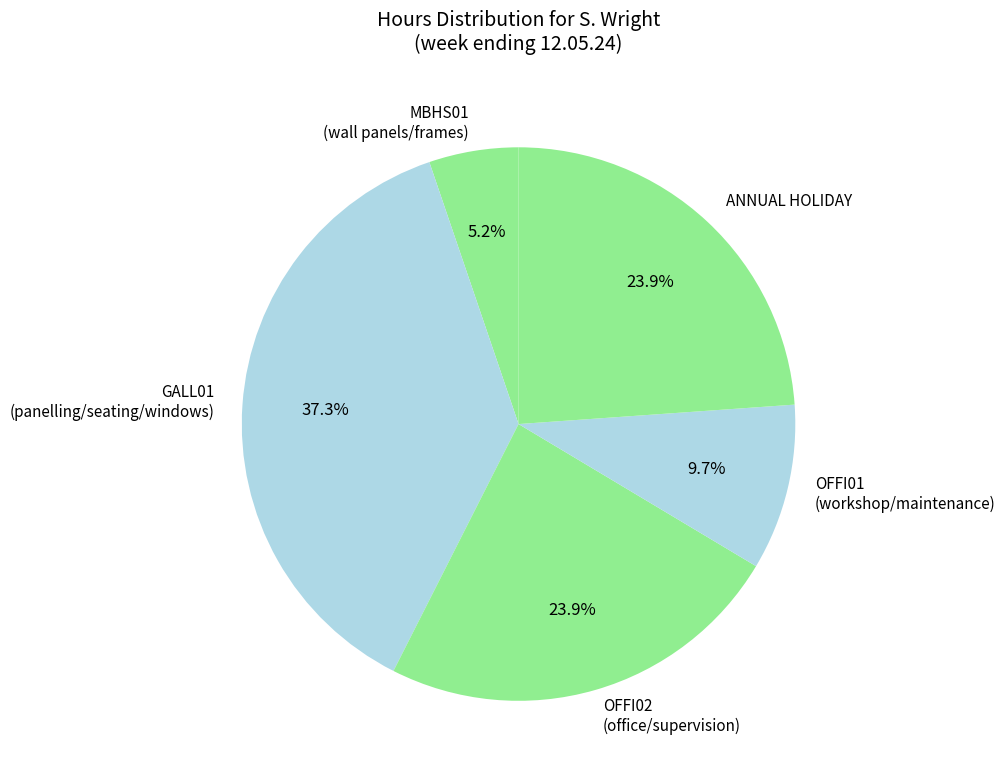

Which slice is the largest?

GALL01 (panelling/seating/windows)